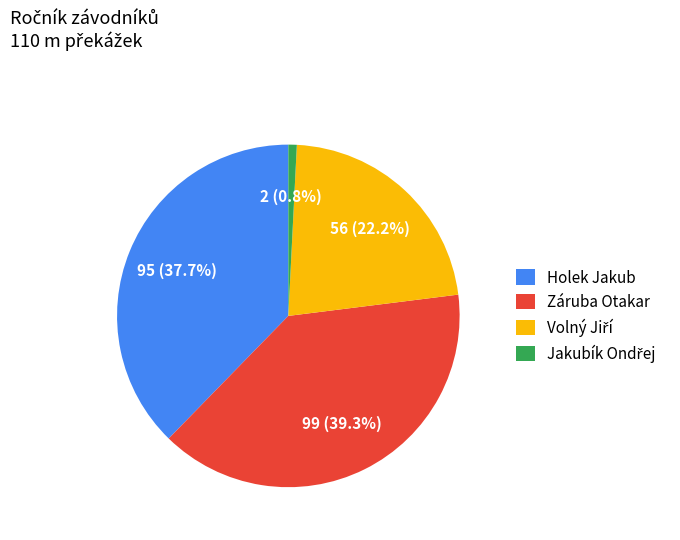

To the nearest percent, what is the difference between the largest and smallest slice percentages?

38%